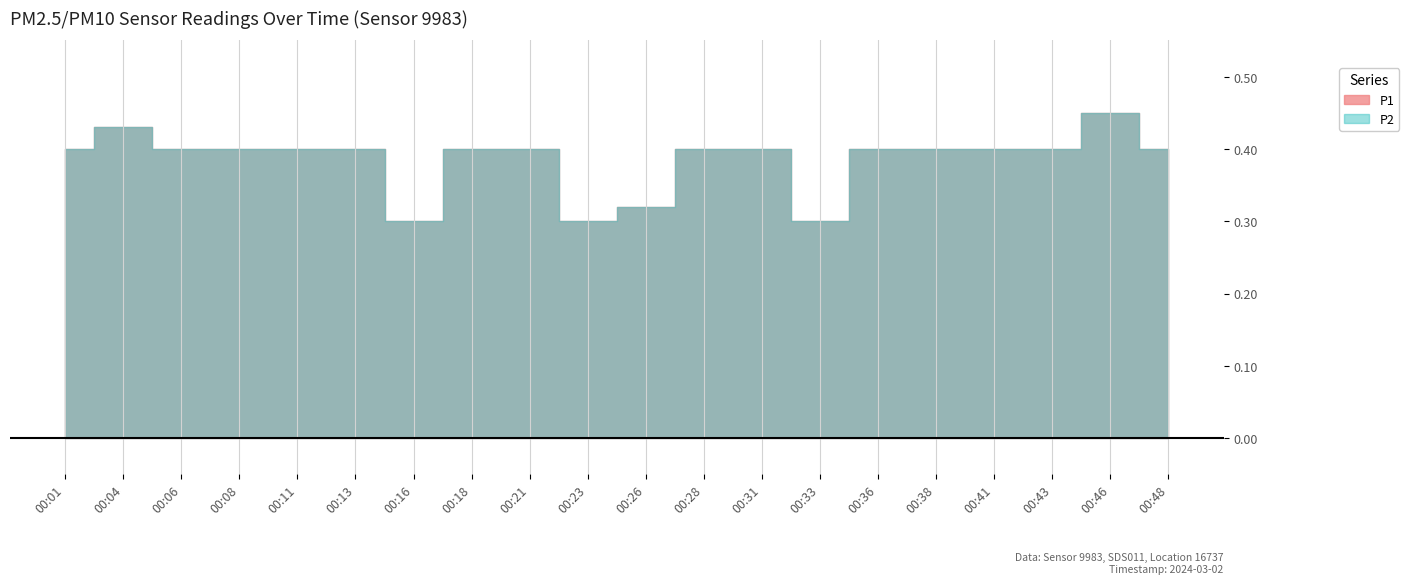

At which label does P2 reach its peak?

00:46